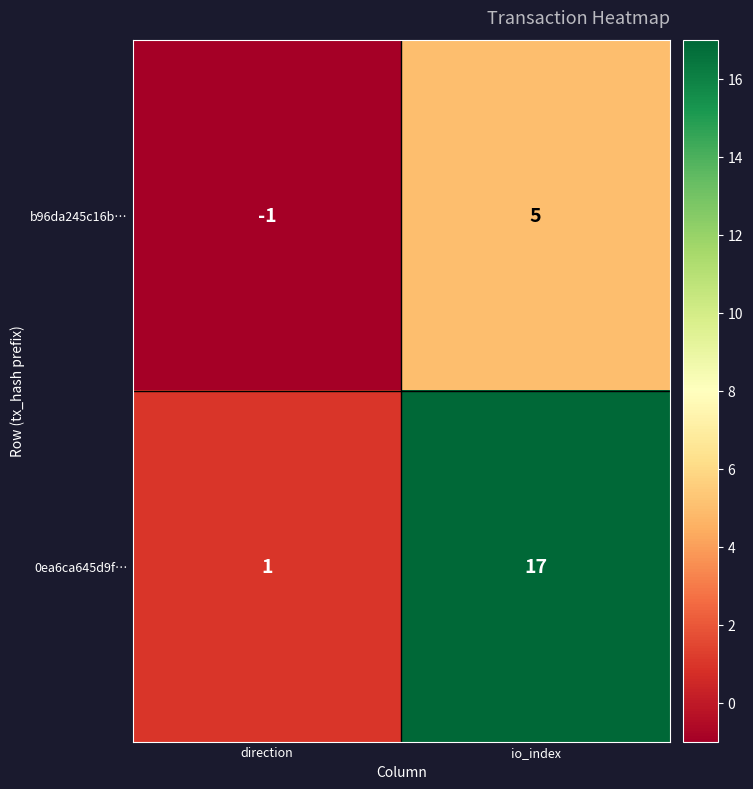

What is the difference between the b96da245c16b… values at direction and io_index?

6